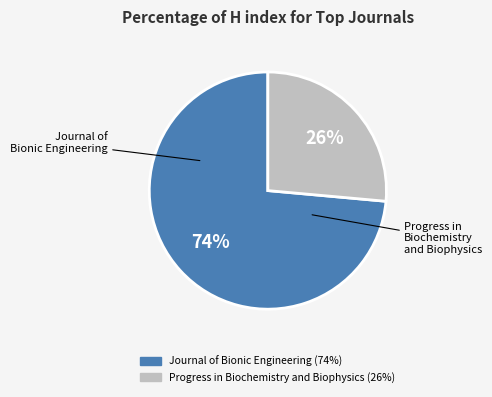

Rank the categories by value from lowest to highest.

Progress in Biochemistry and Biophysics, Journal of Bionic Engineering